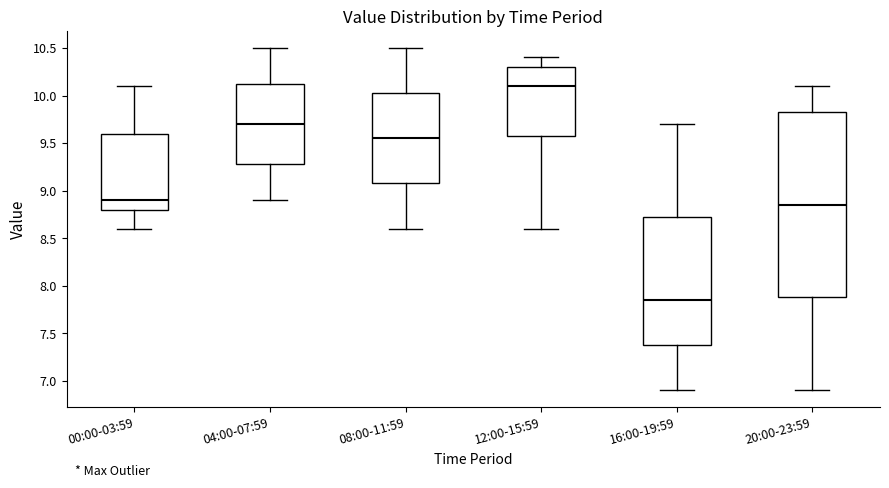

Reading left to right, transcribe this box plot: for each box, give where its median line is, the range the box spans, and where its two whiskers end, as read against the y-axis. The values are not printed on the chart, so give them approximately, as read against the axis.

00:00-03:59: median 8.90, box 8.80 to 9.60, whiskers 8.60 to 10.10
04:00-07:59: median 9.70, box 9.30 to 10.15, whiskers 8.90 to 10.50
08:00-11:59: median 9.55, box 9.10 to 10.05, whiskers 8.60 to 10.50
12:00-15:59: median 10.10, box 9.60 to 10.30, whiskers 8.60 to 10.40
16:00-19:59: median 7.85, box 7.40 to 8.75, whiskers 6.90 to 9.70
20:00-23:59: median 8.85, box 7.90 to 9.85, whiskers 6.90 to 10.10